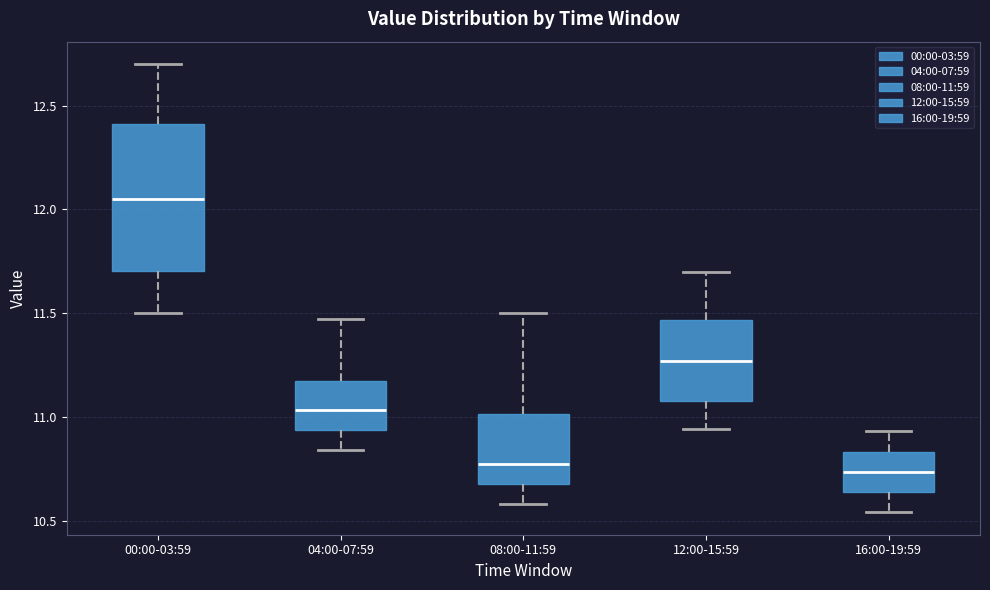

Reading left to right, transcribe this box plot: for each box, give where its median line is, the range the box spans, and where its two whiskers end, as read against the y-axis. The values are not printed on the chart, so give them approximately, as read against the axis.

00:00-03:59: median 12.05, box 11.70 to 12.40, whiskers 11.50 to 12.70
04:00-07:59: median 11.05, box 10.95 to 11.20, whiskers 10.85 to 11.45
08:00-11:59: median 10.80, box 10.70 to 11.00, whiskers 10.60 to 11.50
12:00-15:59: median 11.25, box 11.10 to 11.45, whiskers 10.95 to 11.70
16:00-19:59: median 10.75, box 10.65 to 10.85, whiskers 10.55 to 10.95